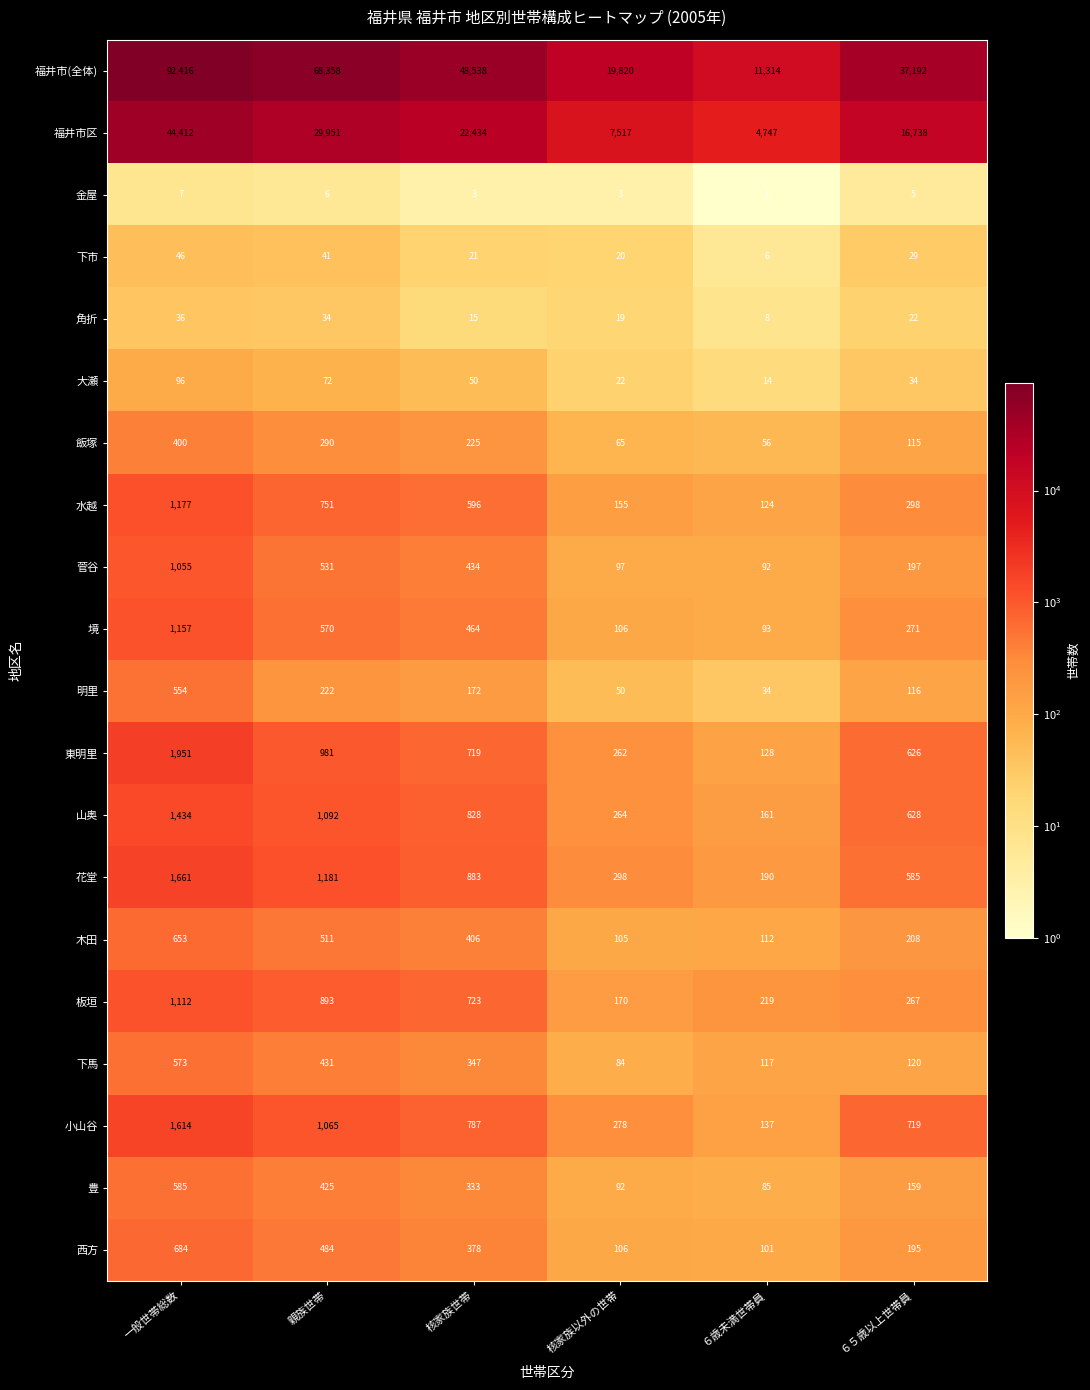

Between 親族世帯 and ６５歳以上世帯員, which series saw the biggest shift?

福井市(全体)